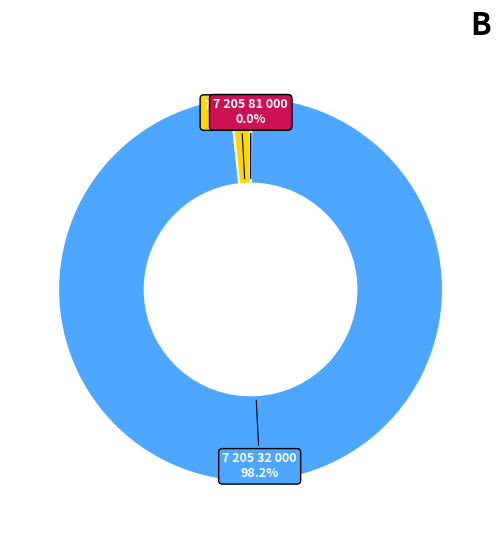

Is there any slice that represents more than half of the pie?

Yes